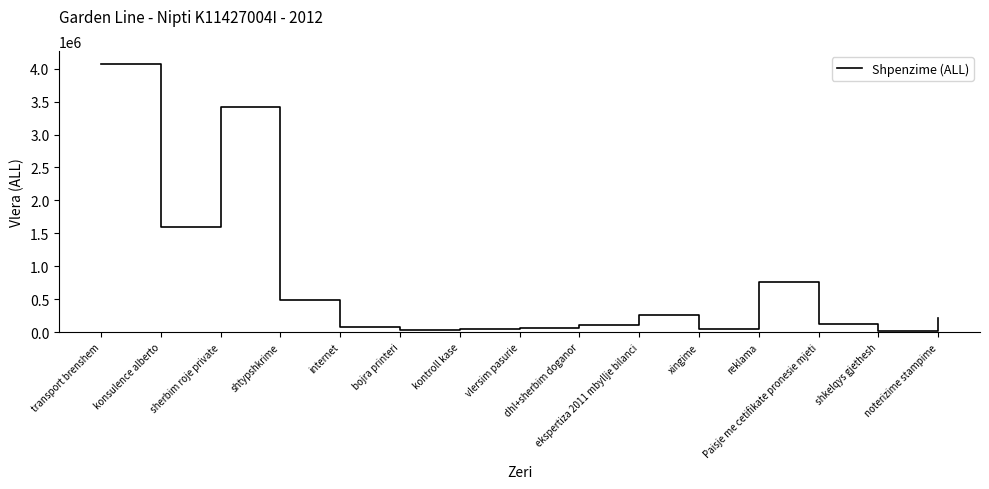

What is the greatest value displayed?

4063730.0